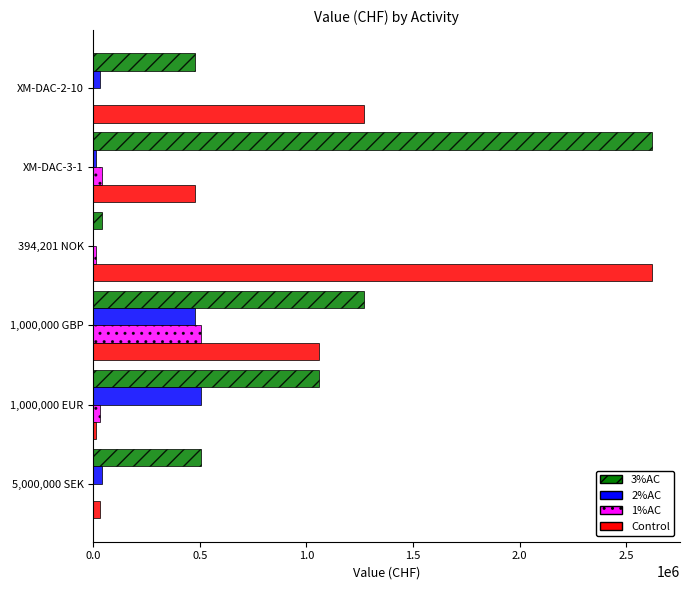

The value of Control at 1,000,000 GBP is 574117.6. True or false?

False